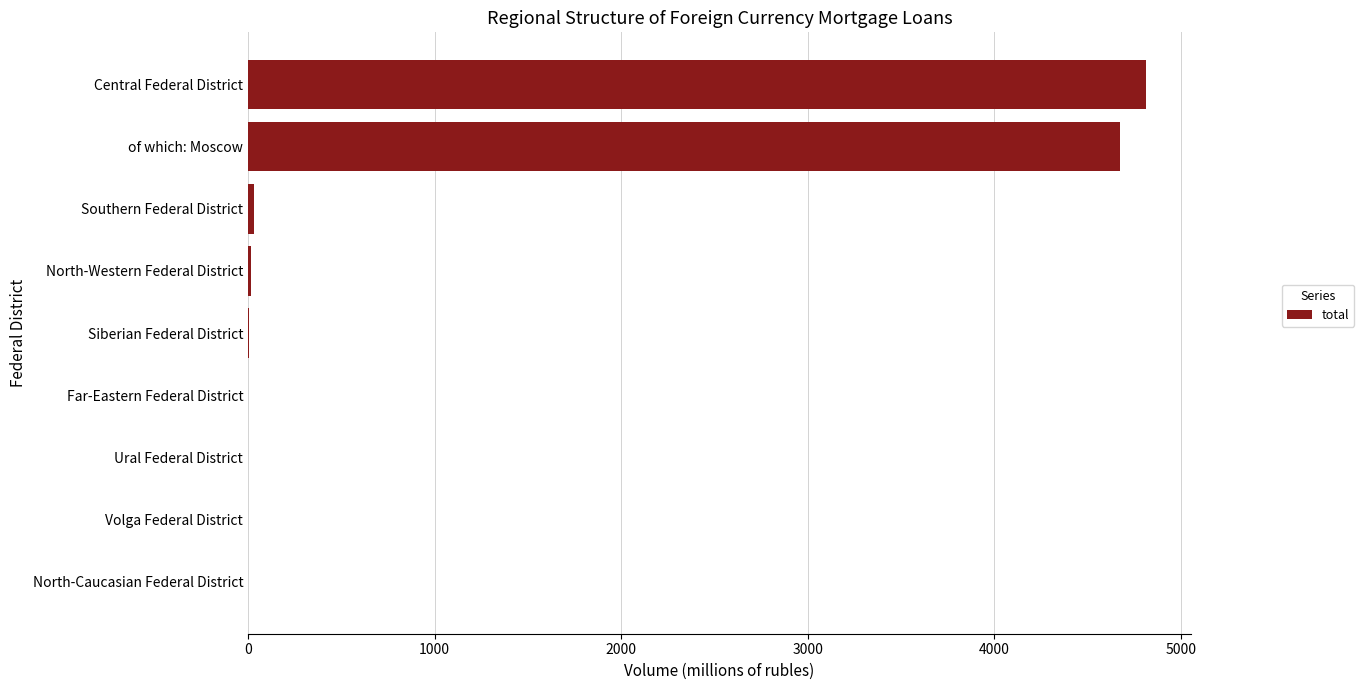

What is the sum of the values at Volga Federal District and Central Federal District?

4813